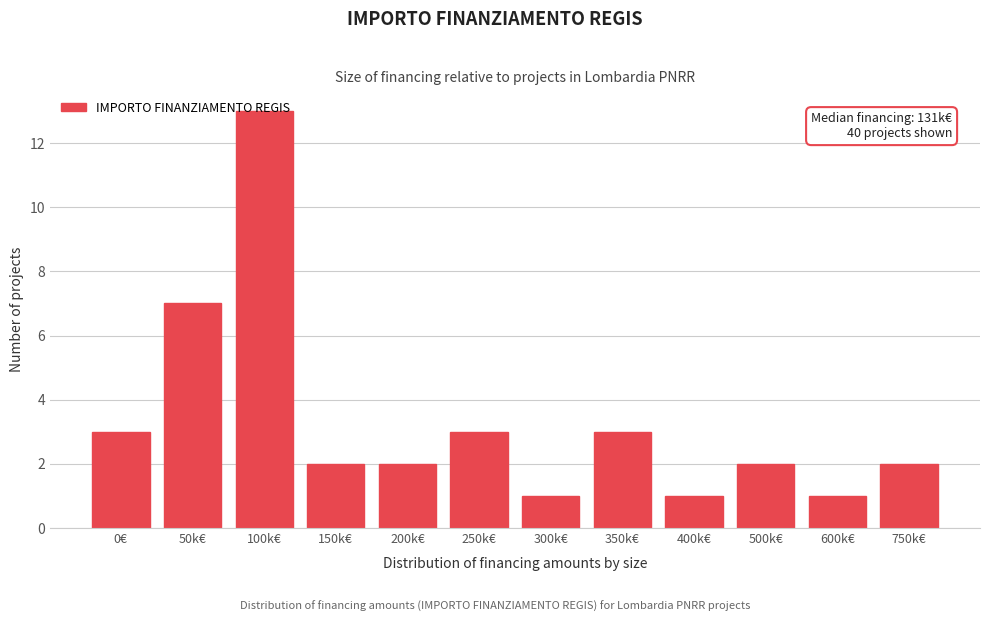

What is the sum of the values at 250k€ and 0€?

6